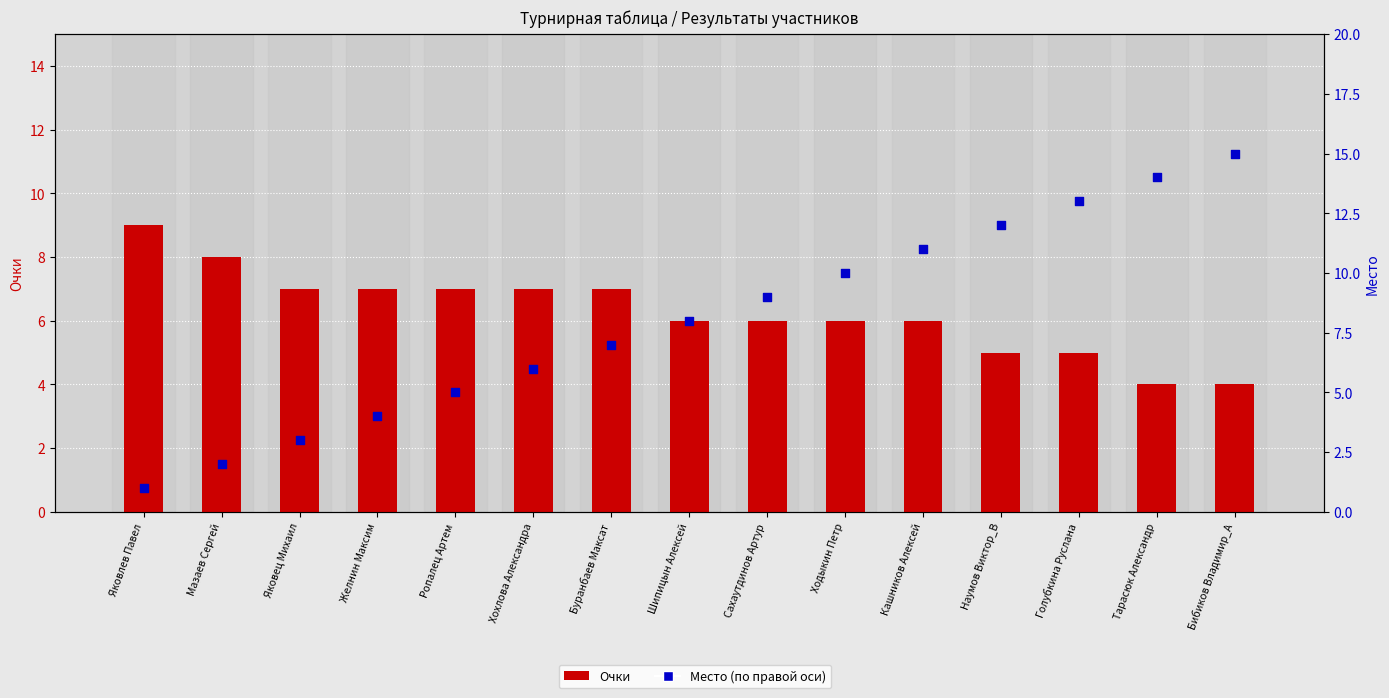

Which series reaches the minimum Y coordinate?

Место